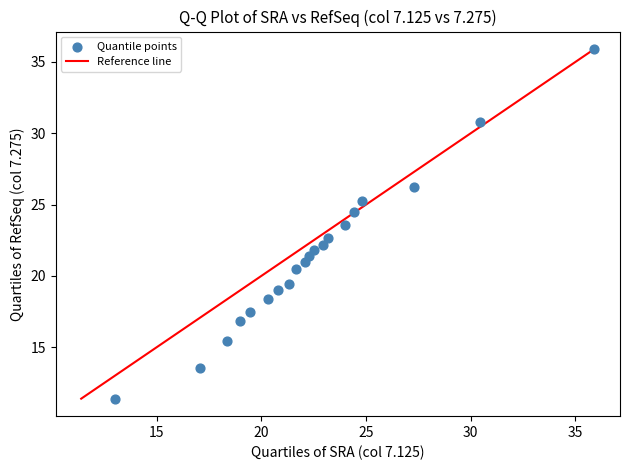

What is the range of Y values (max minus min)?

24.5